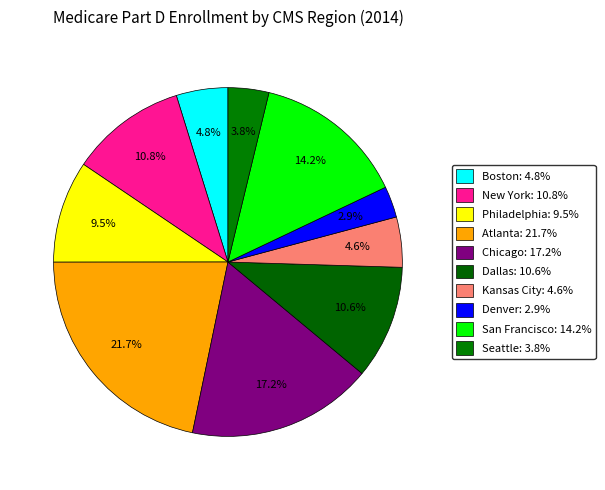

Does Chicago represent more than half of the total?

No